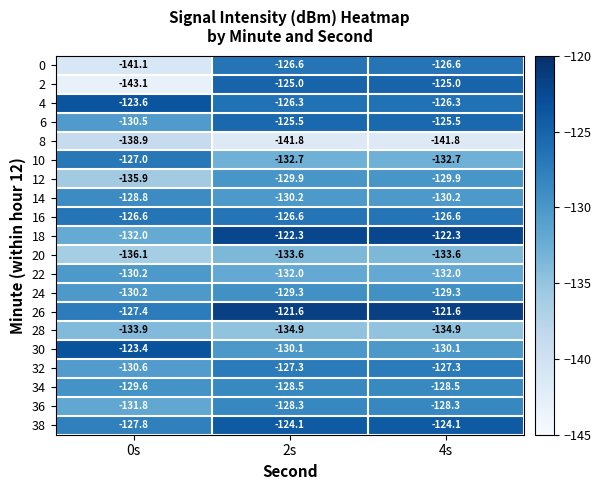

Is the value of 0 at 2s greater than the value of 6 at 2s?

No